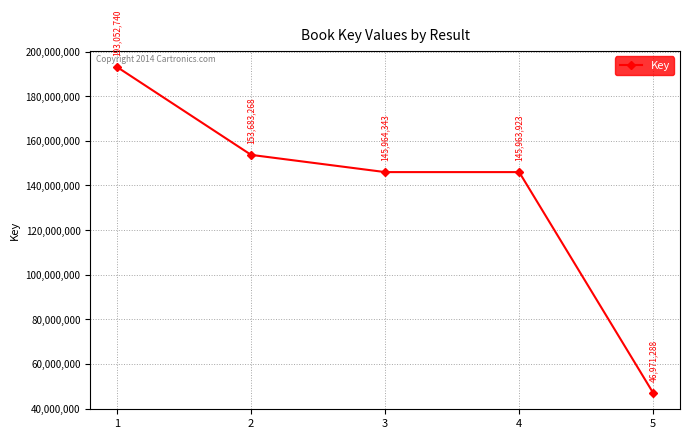

What is the difference between the maximum and second lowest values?

47088817